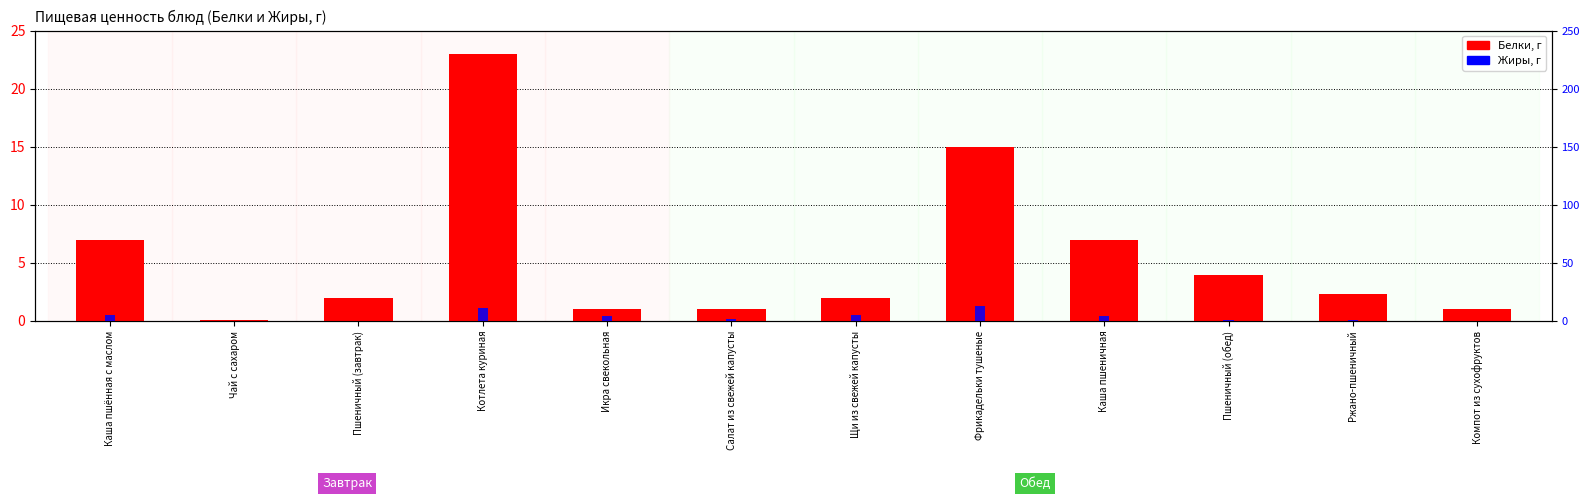

What is the label of the 12th bar from the left?

Компот из сухофруктов